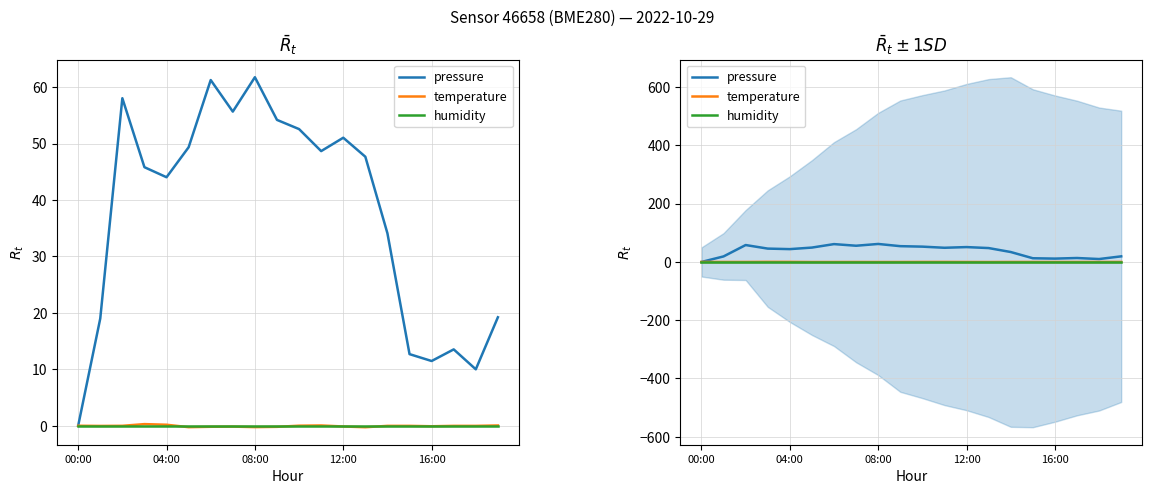

True or false: temperature and pressure cross at least once.

False